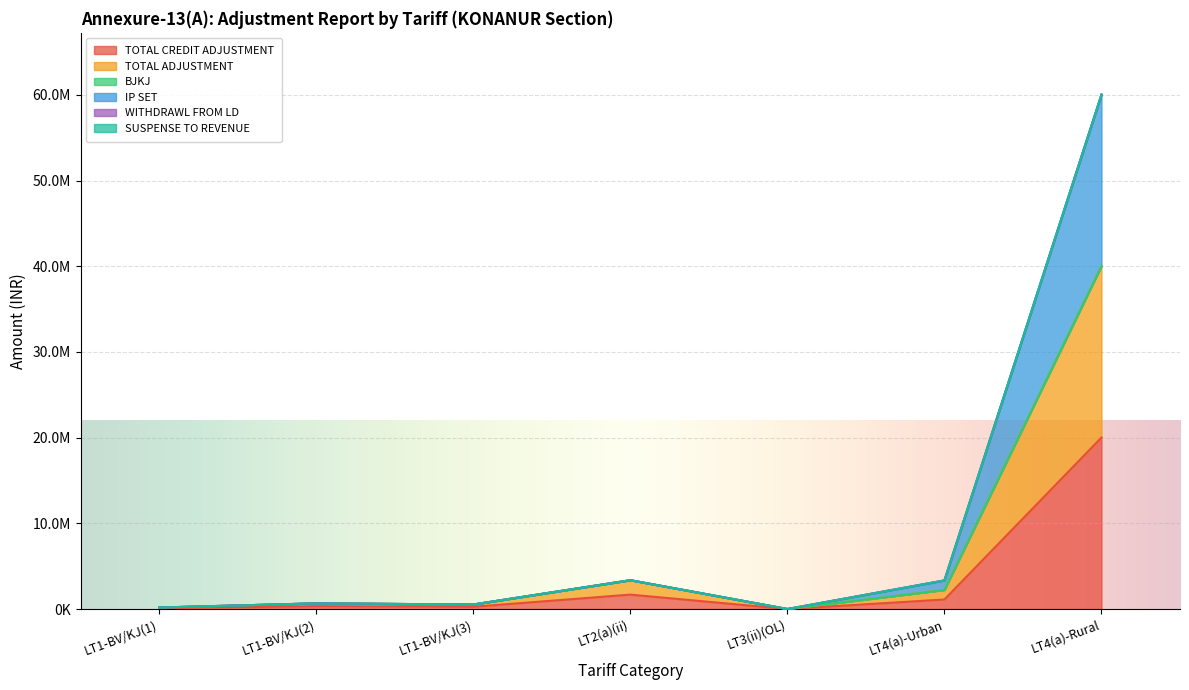

In TOTAL CREDIT ADJUSTMENT, how many points are higher than both neighbors (excluding endpoints)?

2